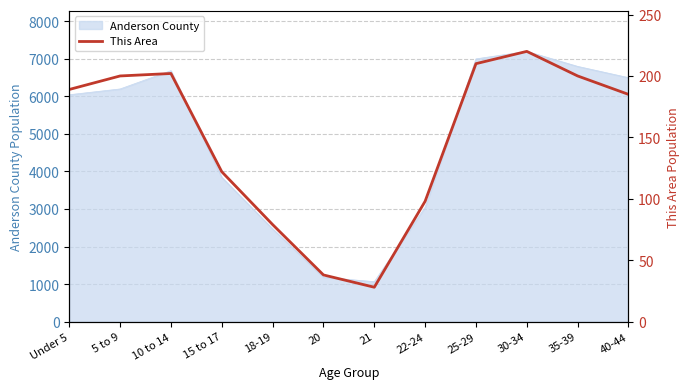

What is the value of the 8th point from the left?

98